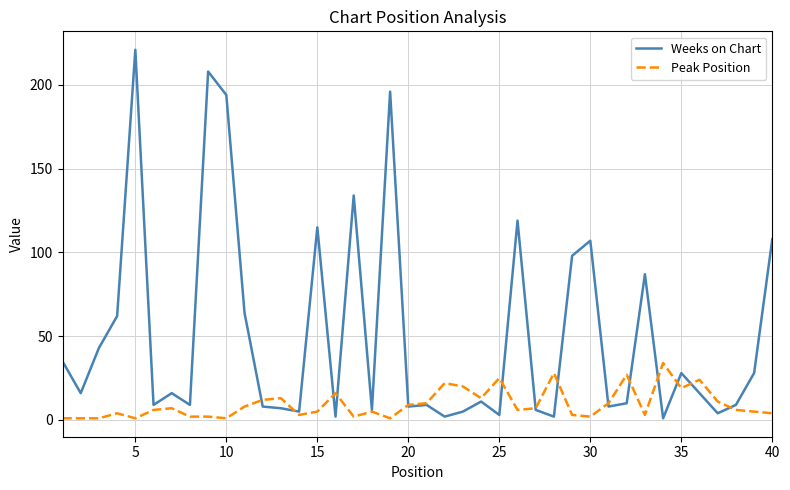

What is the highest value of the Peak Position series?

34